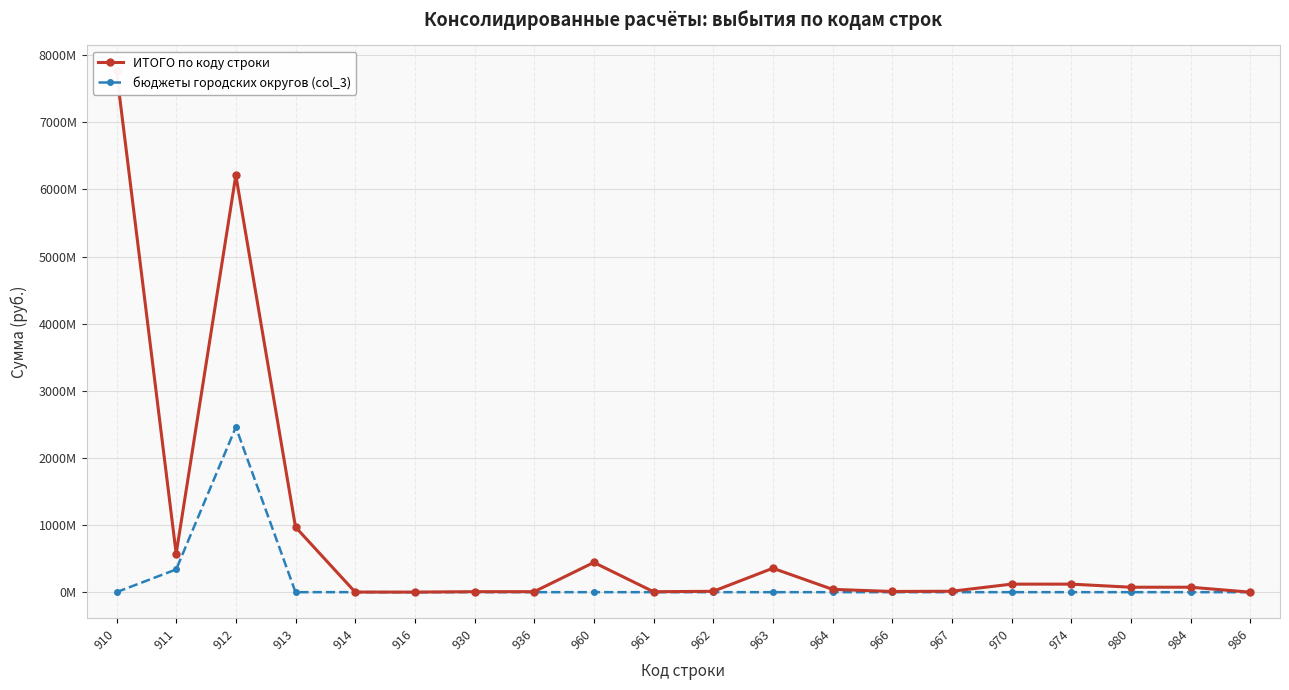

True or false: ИТОГО по коду строки and бюджеты городских округов (col_3) cross at least once.

False